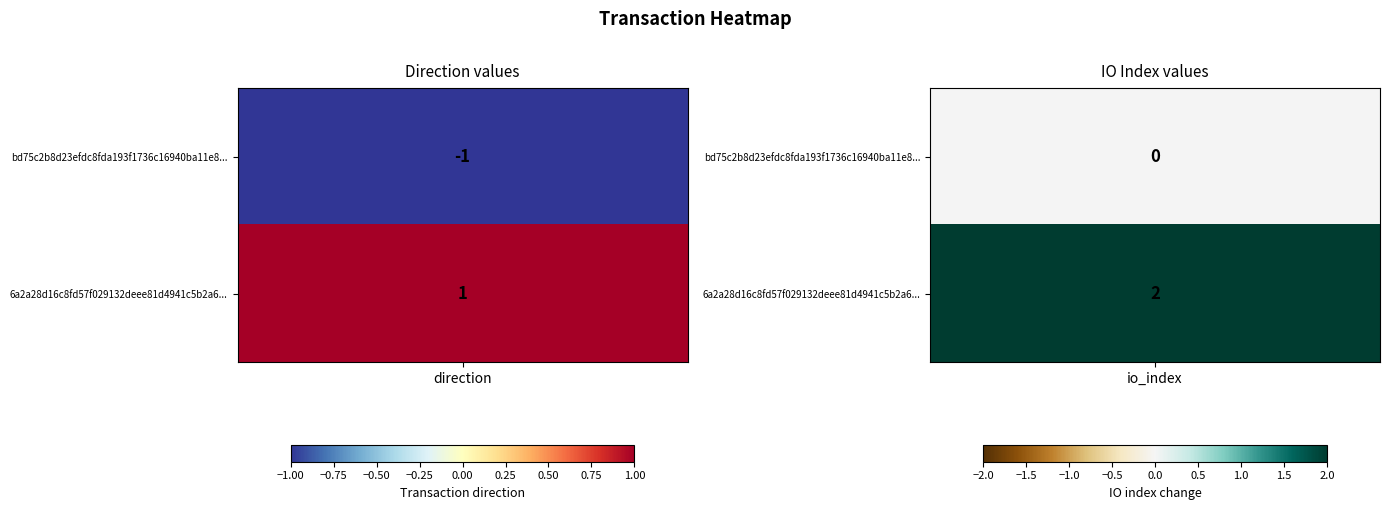

Rank the series by their average value, from highest to lowest.

6a2a28d16c8fd57f029132deee81d4941c5b2a6, bd75c2b8d23efdc8fda193f1736c16940ba11e8